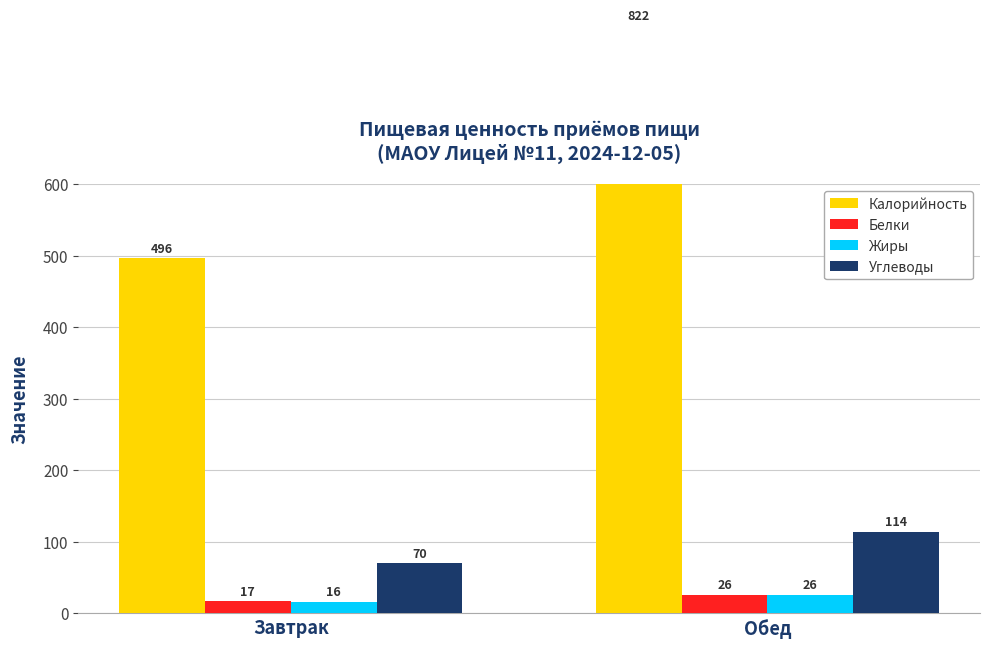

At which category does the chart reach its minimum across all series?

Завтрак